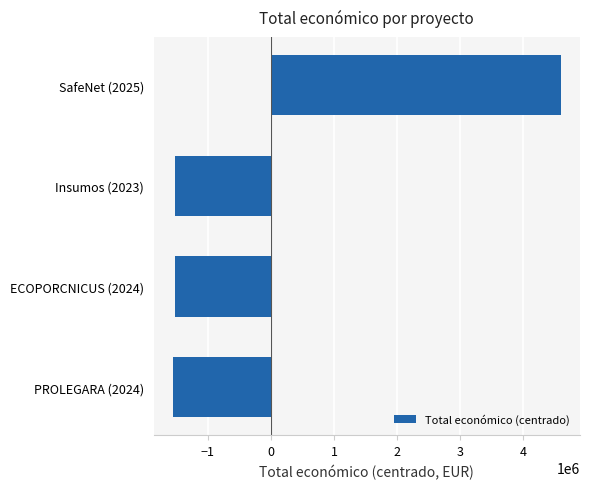

What is the difference between the maximum and minimum values?

6149498.0